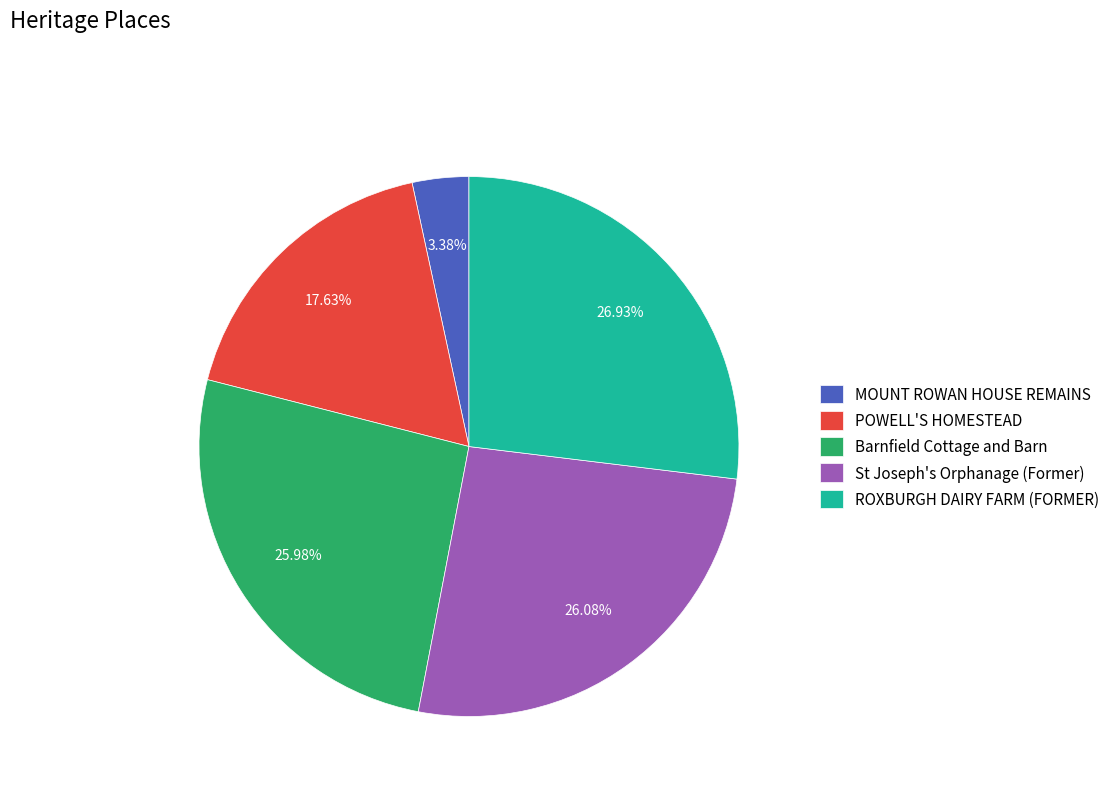

Which slice is the smallest?

MOUNT ROWAN HOUSE REMAINS